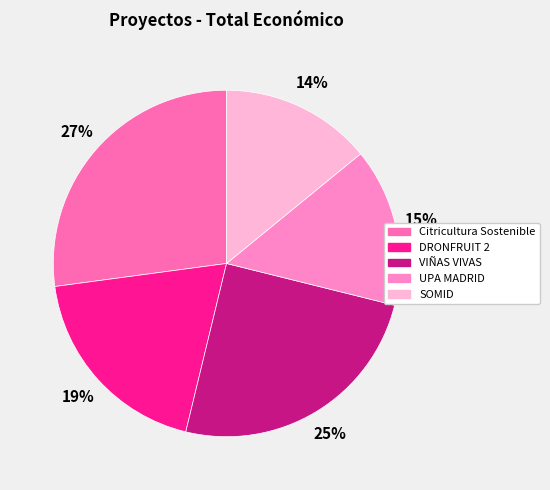

To the nearest percent, what is the combined percentage of UPA MADRID and SOMID?

29%